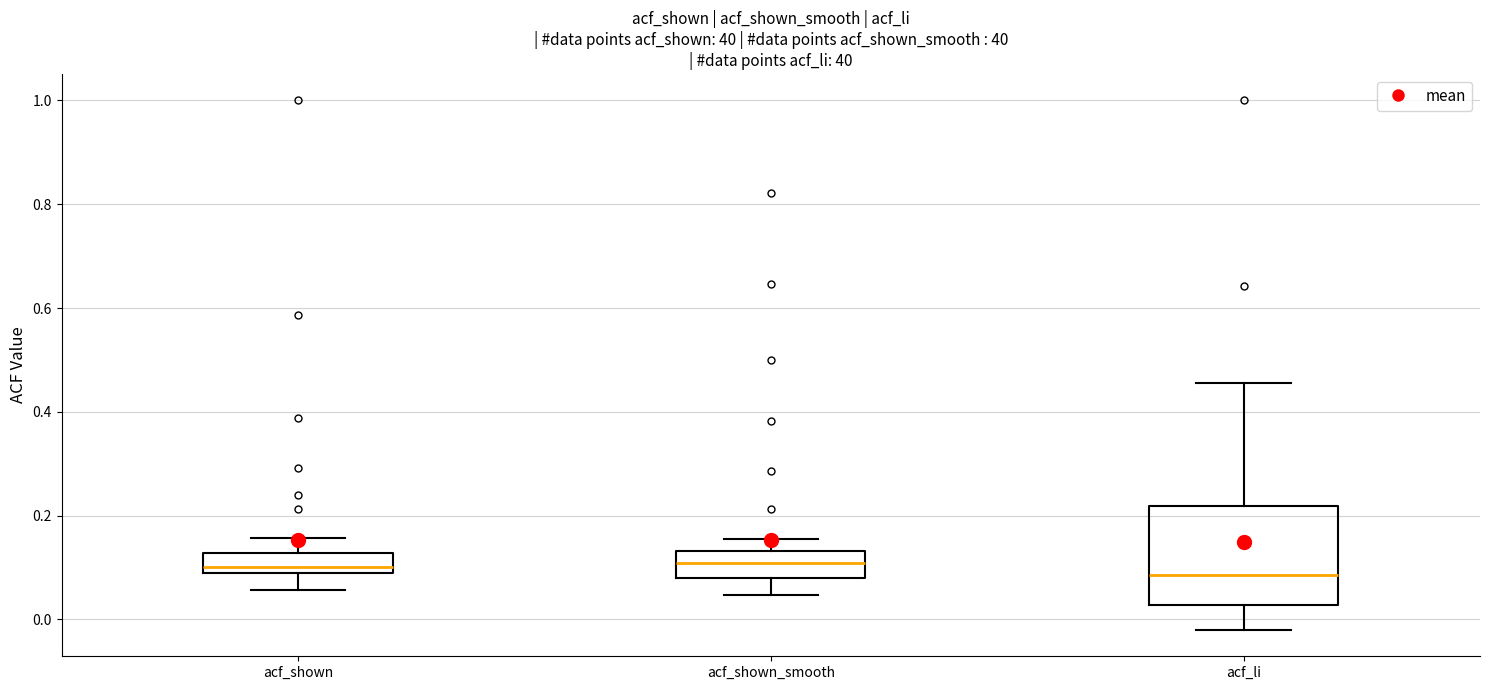

Where is the lower edge of the box for acf_shown_smooth on the y-axis? The values are not printed on the chart, so give them approximately, as read against the axis.

0.08